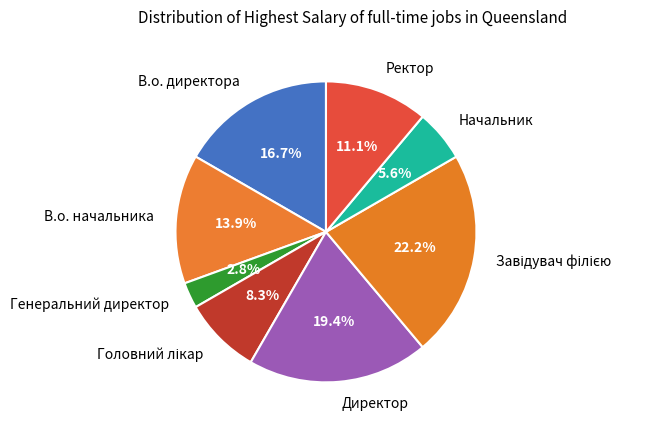

What is the smallest slice in the pie chart?

Генеральний директор